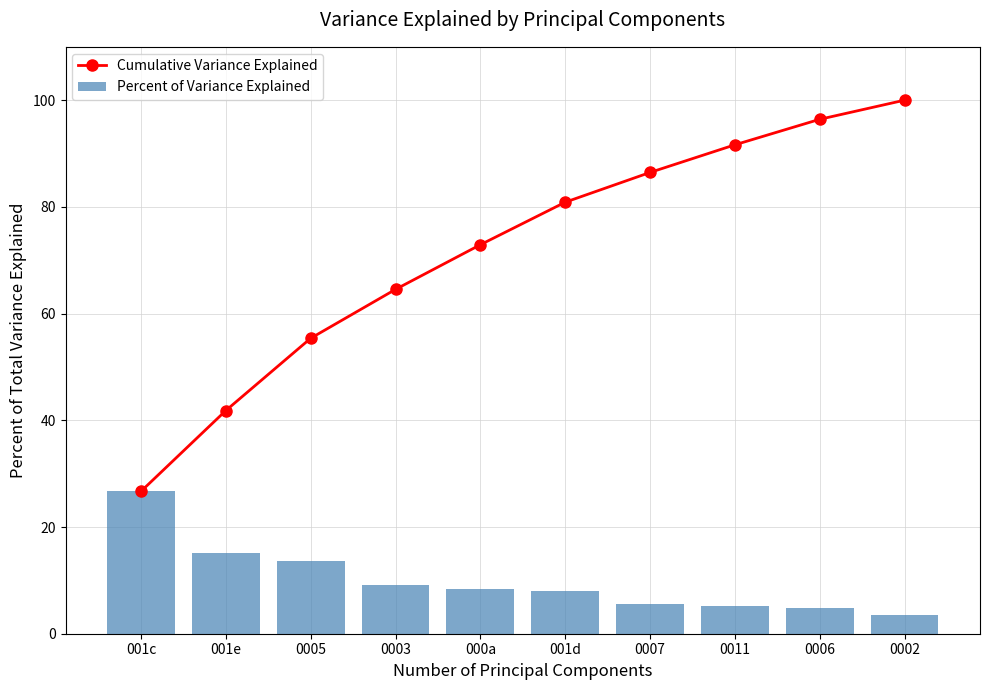

At which category does the chart reach its minimum across all series?

0002